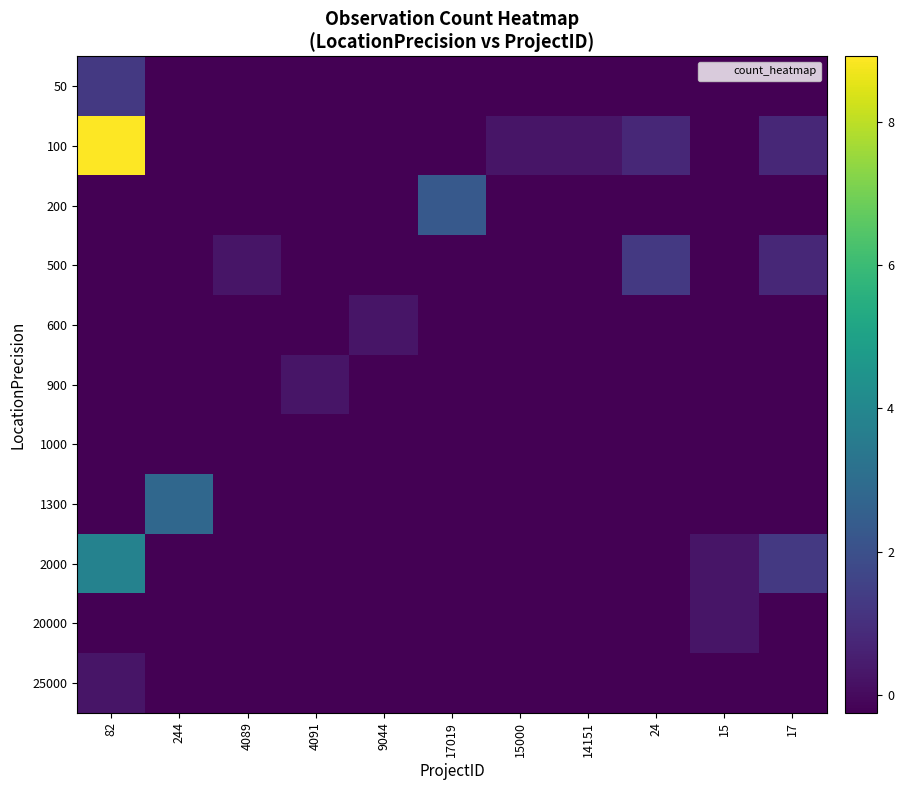

How many categories are shown in the chart?

11